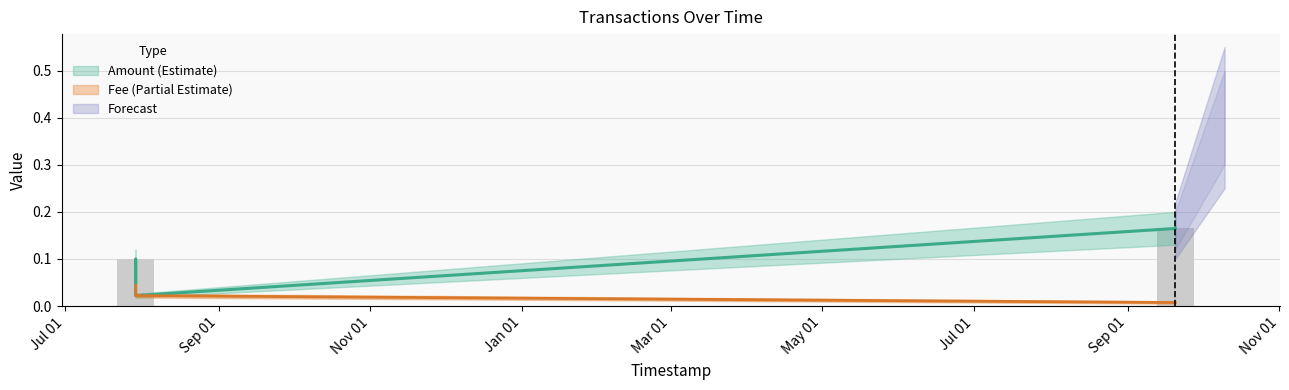

What is the difference between the maximum and minimum values in the Amount series?

0.1